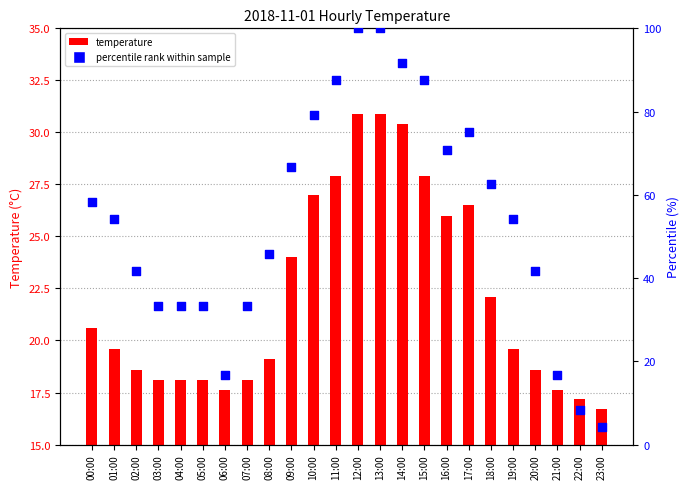

Which series reaches the minimum Y coordinate?

percentile rank within sample